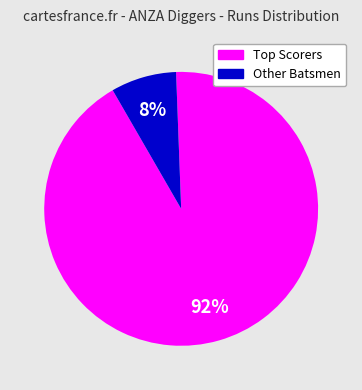

To the nearest percent, what is the average slice percentage?

50%